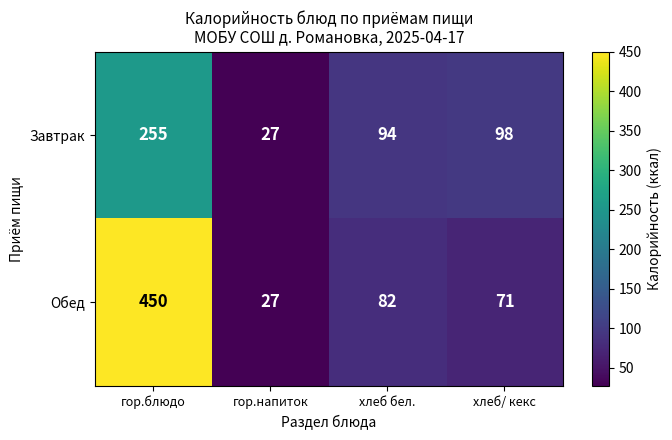

Count the number of data series in this chart.

2